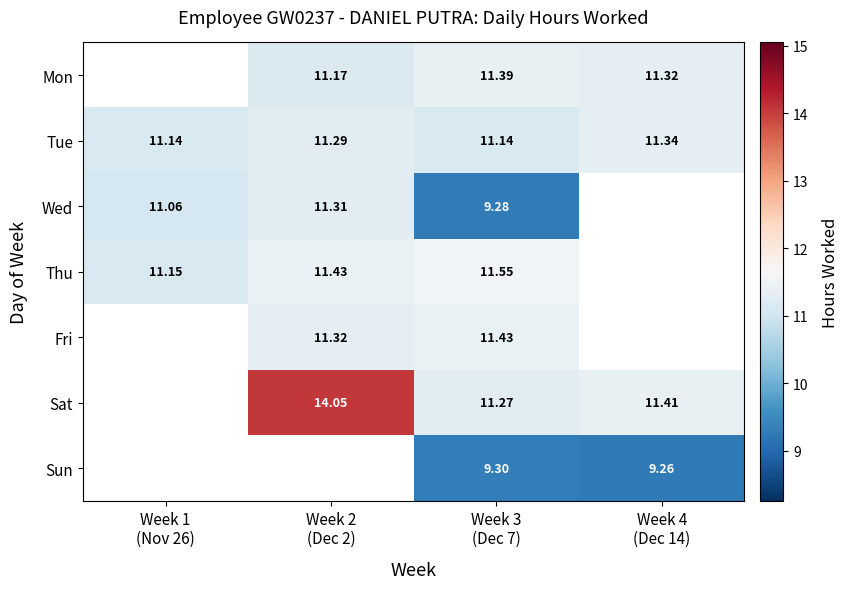

At Week 2 (Dec 2), list the series in order from smallest to largest.

Mon, Tue, Wed, Fri, Thu, Sat, Sun